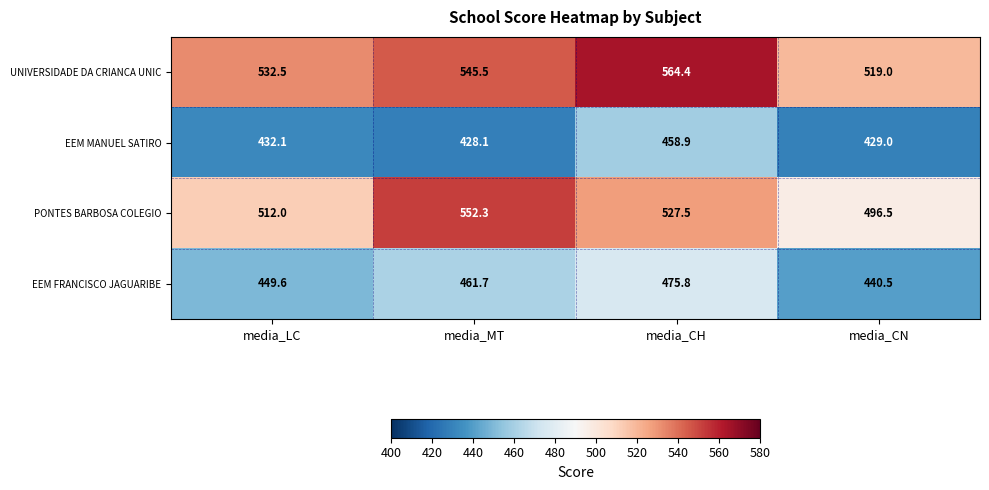

Reading left to right, extract all data points from this chart.

UNIVERSIDADE DA CRIANCA UNIC: 532.5	545.5	564.4	519.0
EEM MANUEL SATIRO: 432.1	428.1	458.9	429.0
PONTES BARBOSA COLEGIO: 512.0	552.3	527.5	496.5
EEM FRANCISCO JAGUARIBE: 449.6	461.7	475.8	440.5